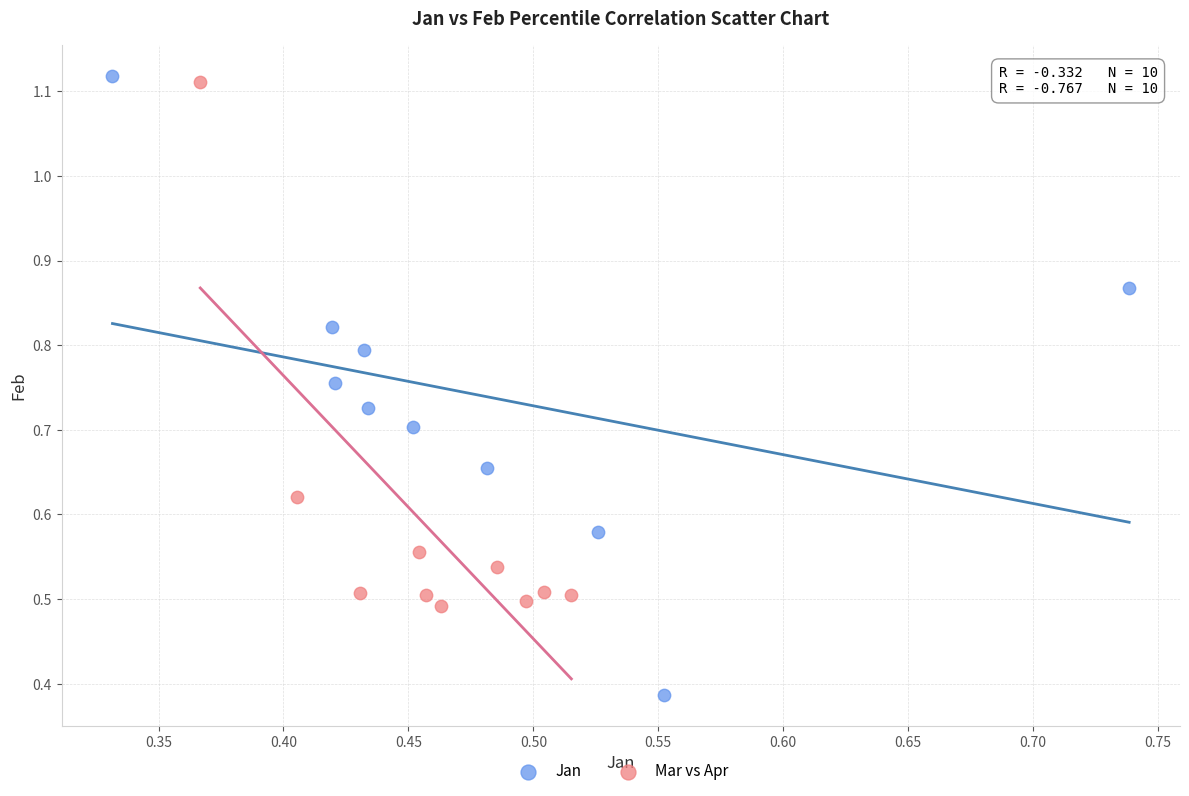

Which series contains the highest Y value?

Jan